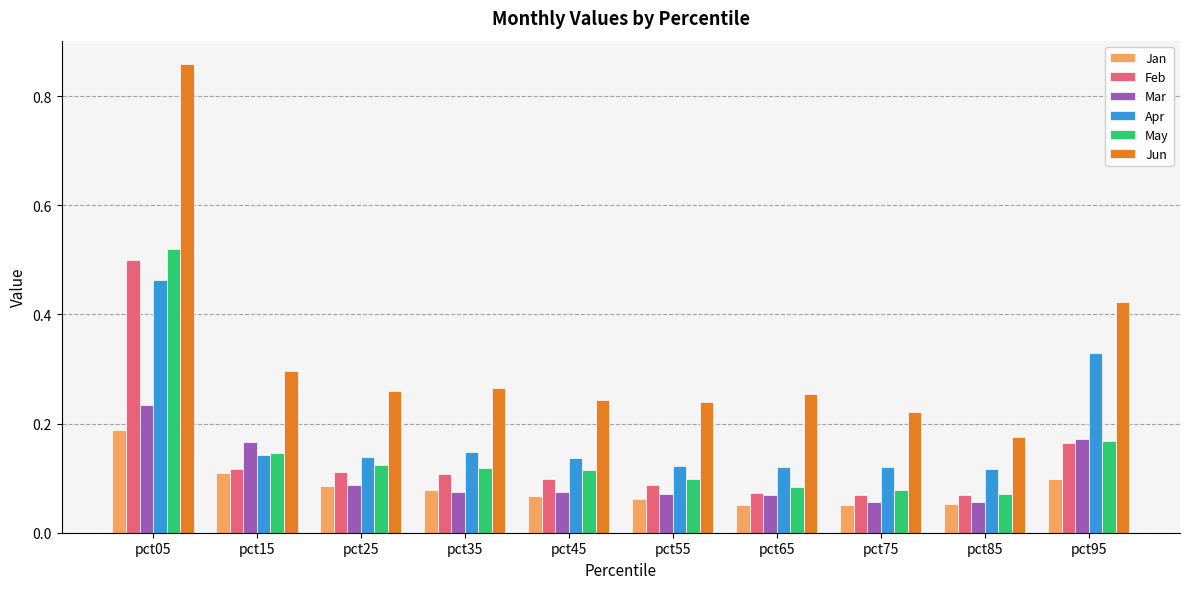

The May series shows 0.1 at pct15. True or false?

True